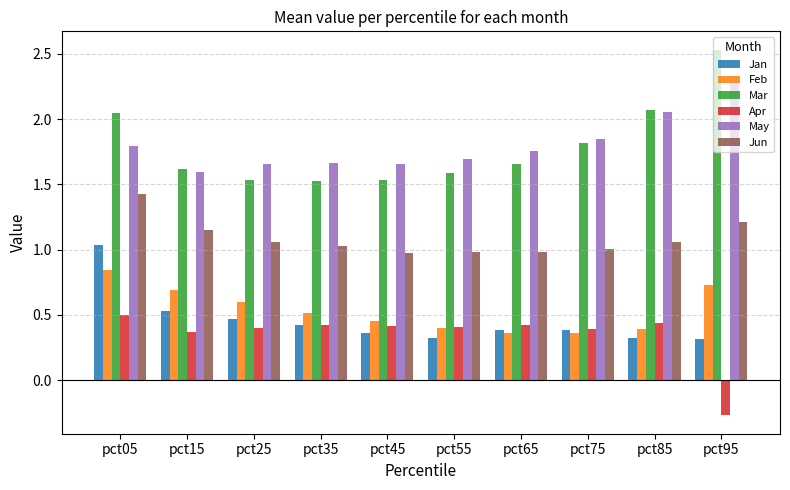

What is the sum of all Mar values?

17.9